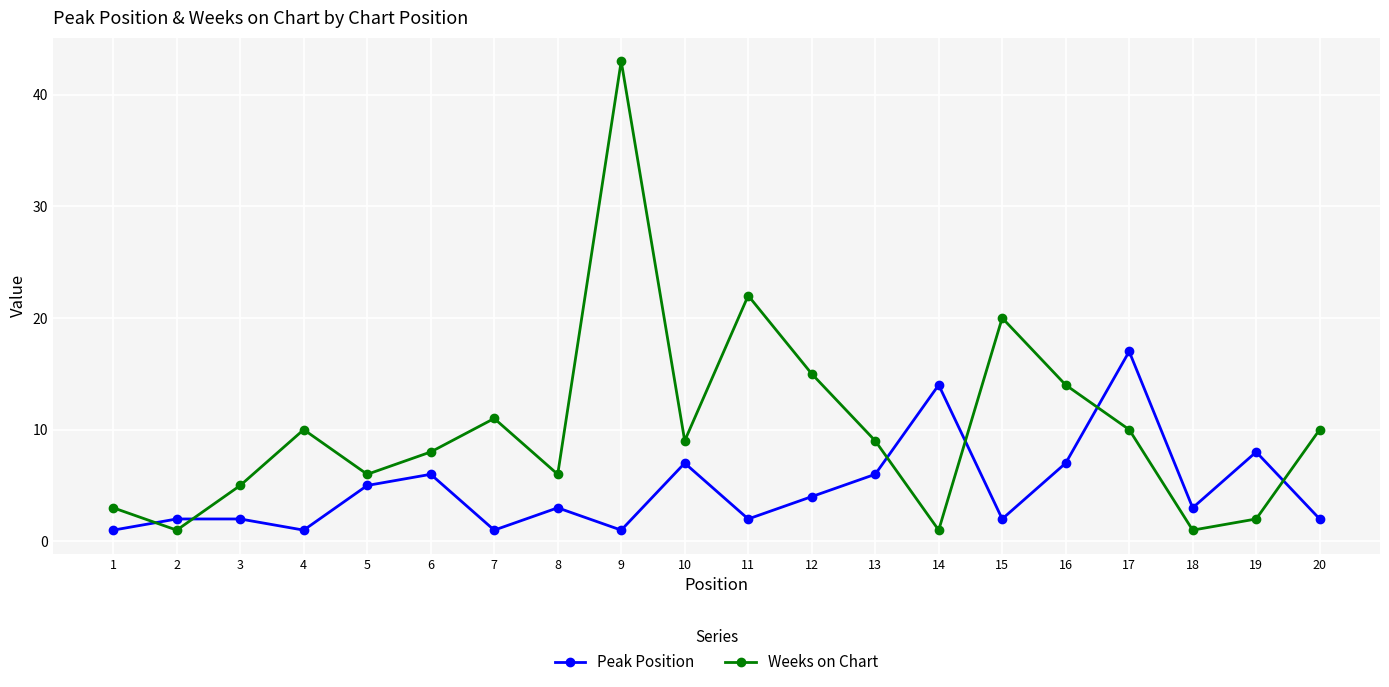

At which category is the sum across all series the highest?

9